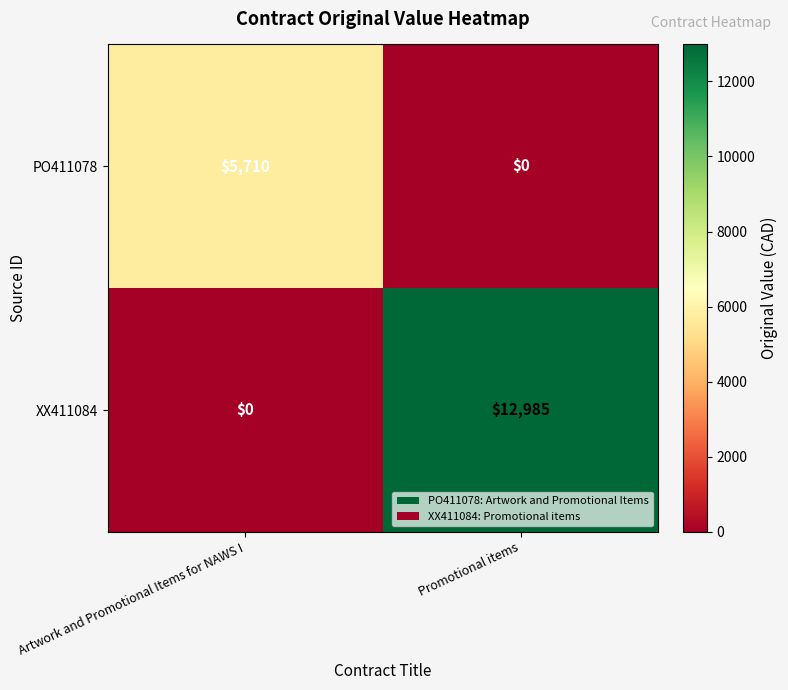

The XX411084 series shows 4623 at Artwork and Promotional Items for NAWS I. True or false?

False